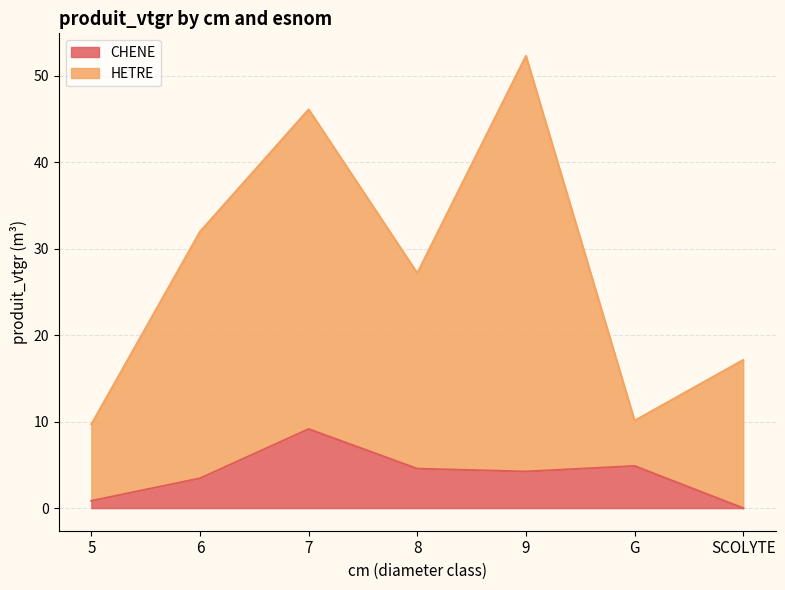

At which category does CHENE reach its first local peak?

7